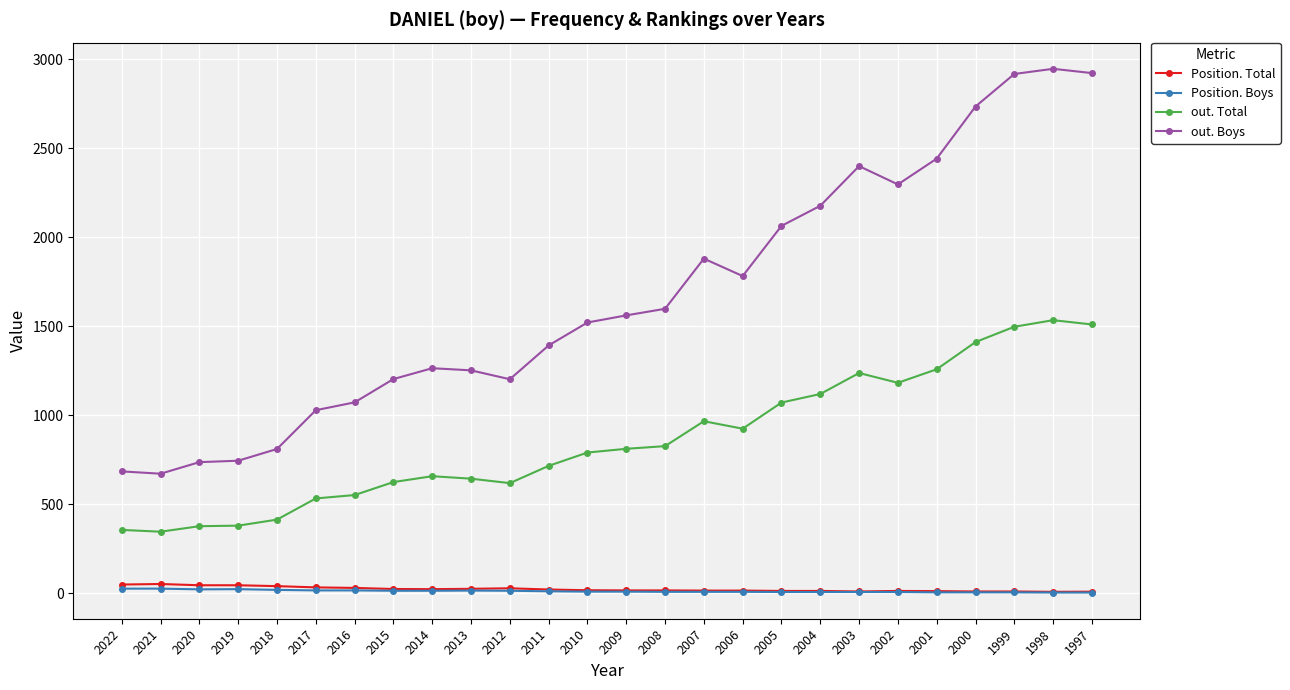

What is the value of the out. Boys point at the 2nd from the left?

671